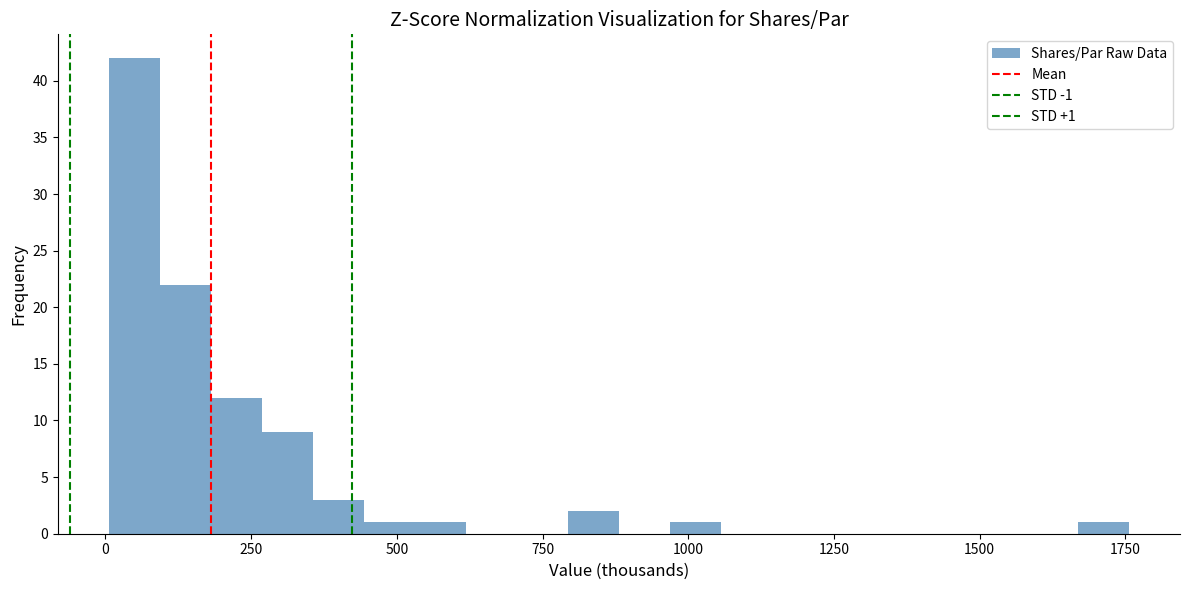

Around what value on the x-axis is the tallest bar? Give the approximate position of its centre, as read against the axis.

50